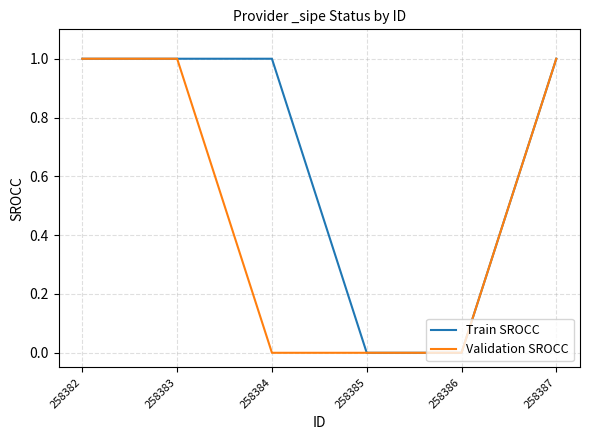

The Train SROCC series shows 1 at 258383. True or false?

True